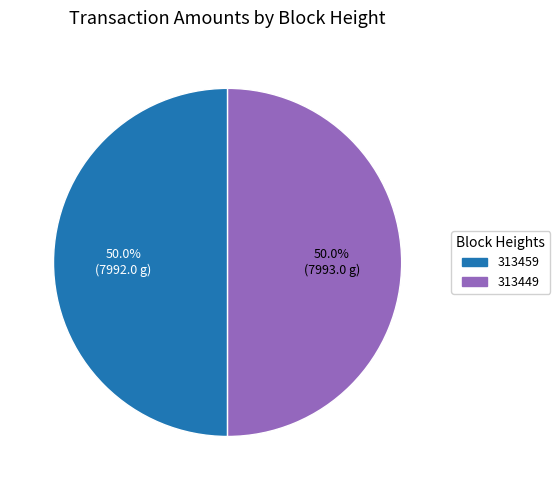

How many slices are in this pie chart?

2